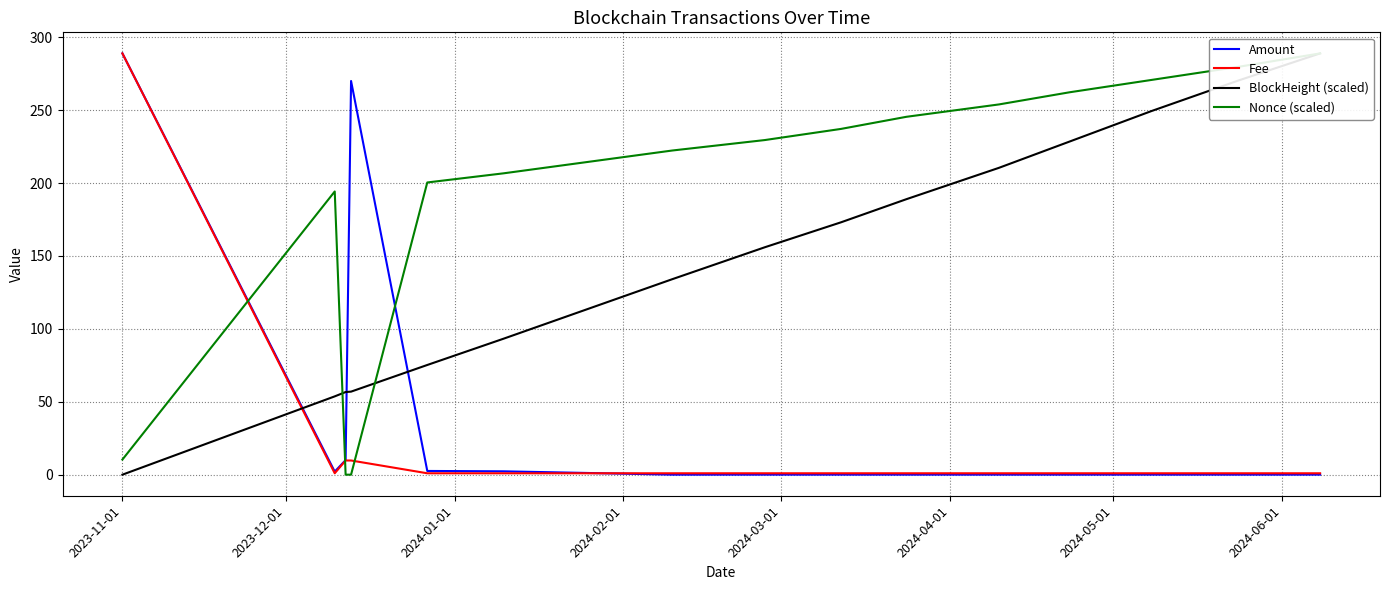

What is the greatest value displayed?

288.9